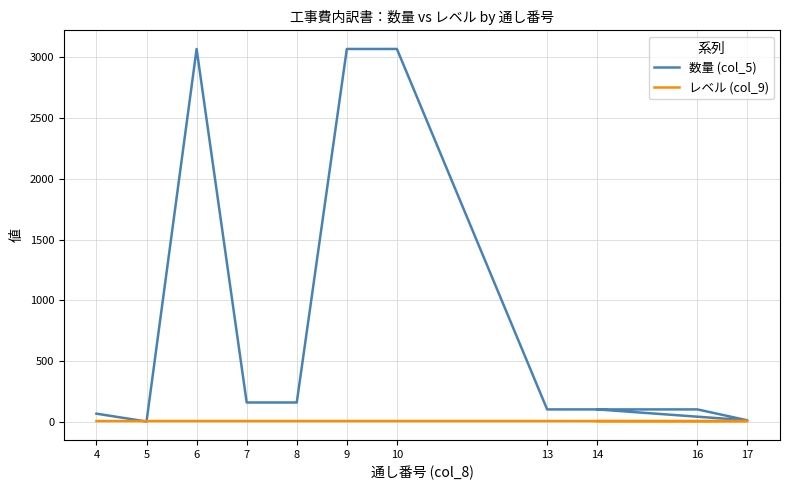

What is the difference between the maximum and minimum values in the レベル (col_9) series?

1.0